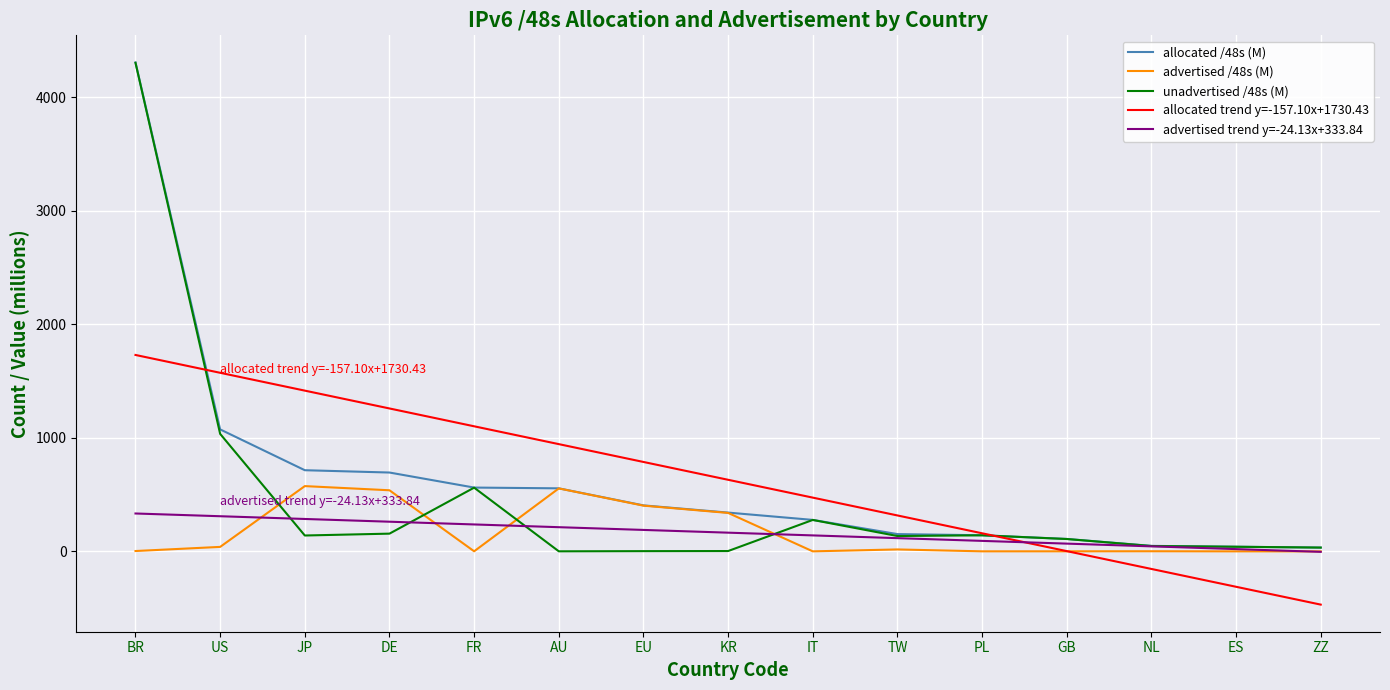

Rank the categories by allocated trend y=-157.10x+1730.43 value from lowest to highest.

ZZ, ES, NL, GB, PL, TW, IT, KR, EU, AU, FR, DE, JP, US, BR